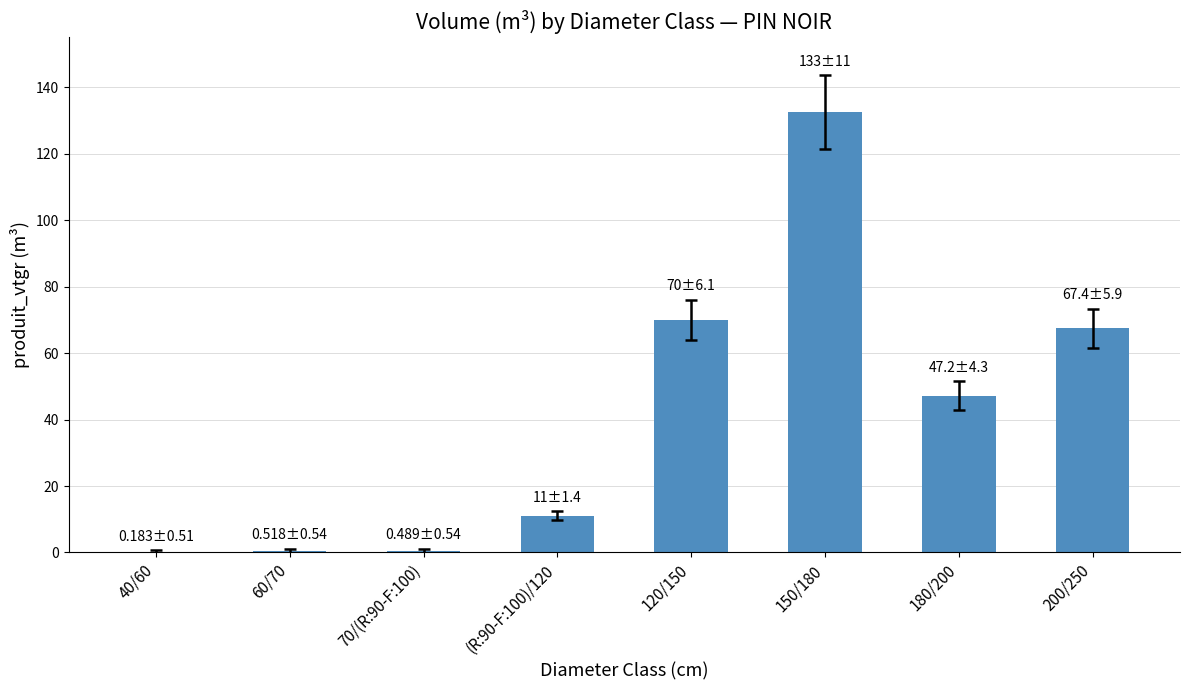

At which label is the value closest to 66?

200/250